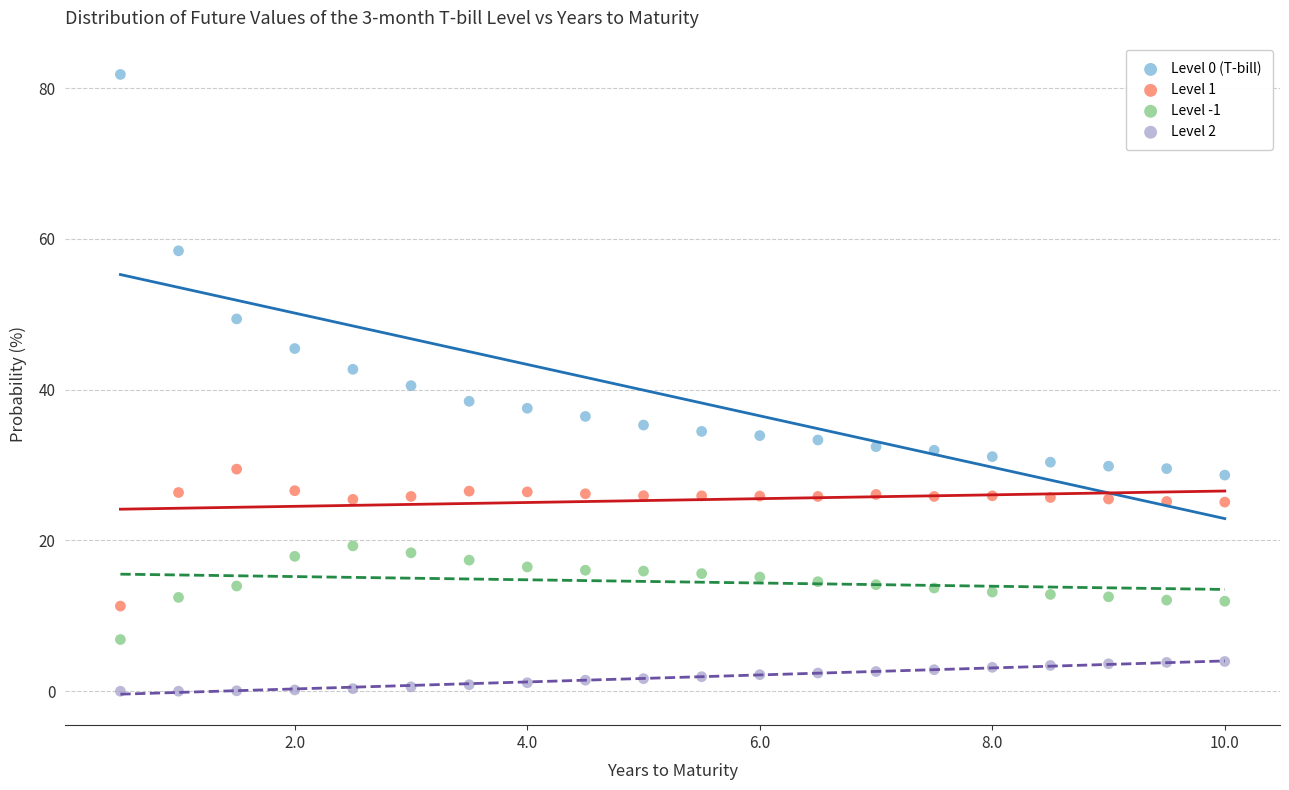

Across all data points, what is the range of Y values (max minus min)?

81.8